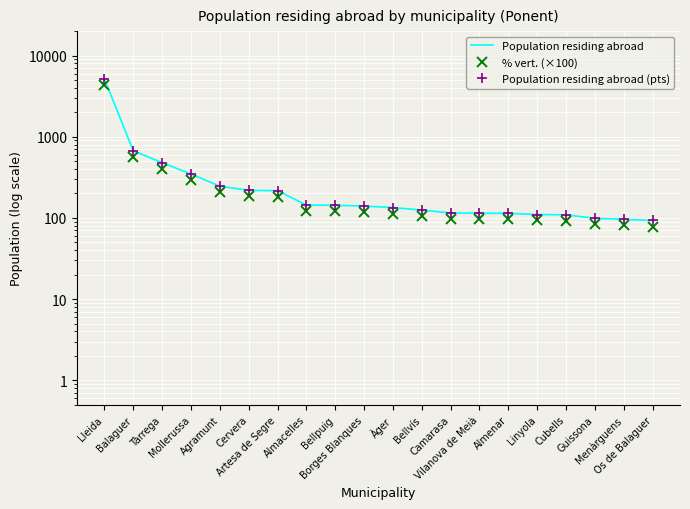

At which label is % vert. (×100) closest to 2215?

Balaguer